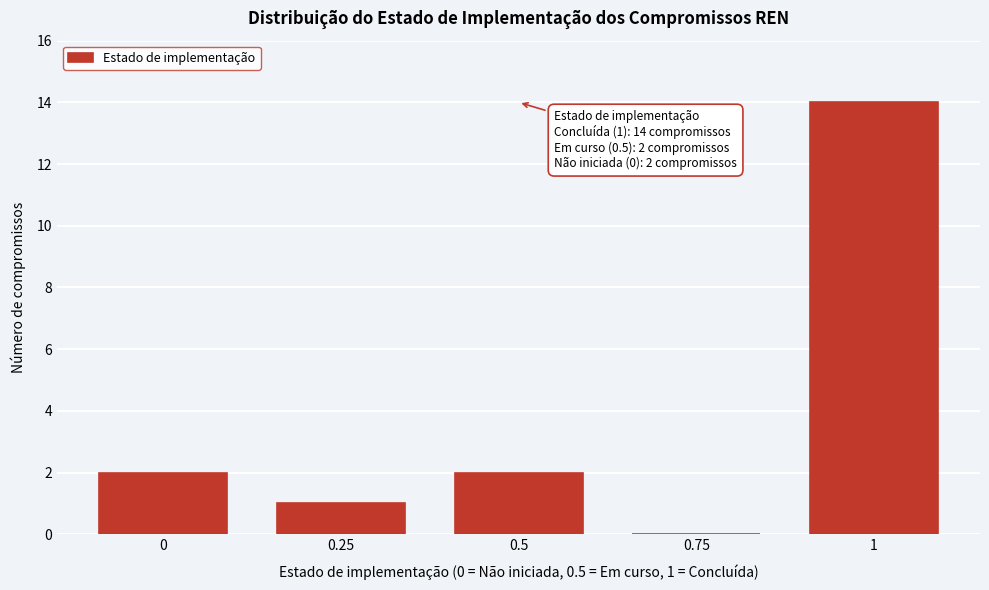

Reading right to left, extract all data points from this chart.

1=14	0.75=0	0.5=2	0.25=1	0=2